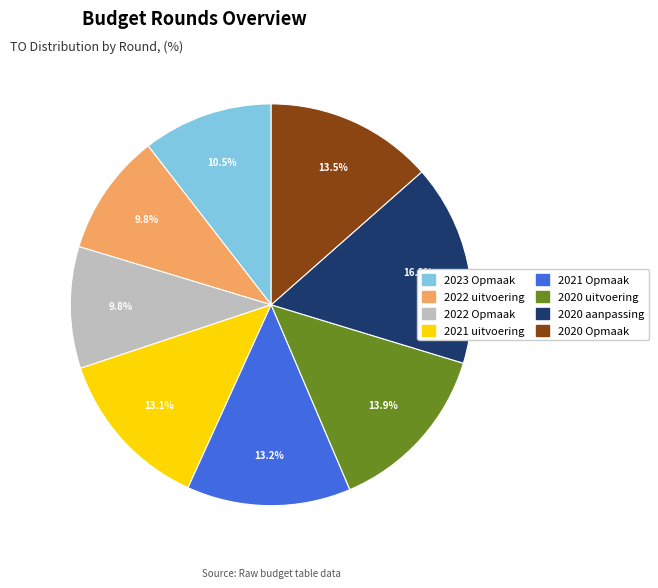

To the nearest percent, what is the difference between the 2021 uitvoering and 2020 aanpassing slice percentages?

3%